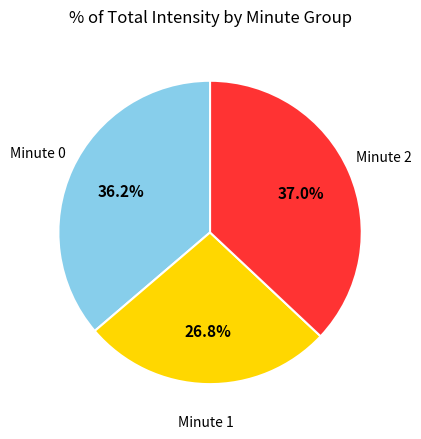

To the nearest percent, what is the difference between the largest and smallest slice percentages?

10%